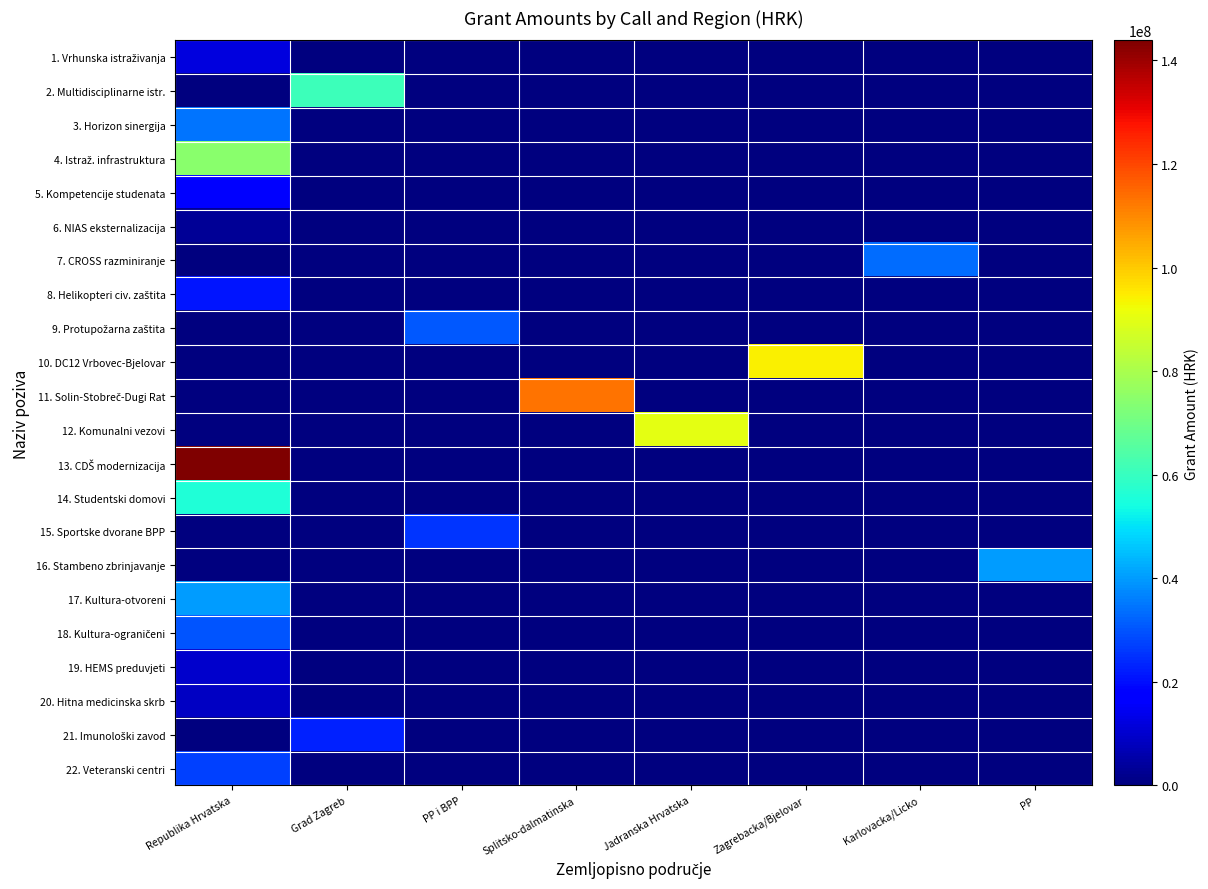

Between PP and Republika Hrvatska, which is larger?

Republika Hrvatska